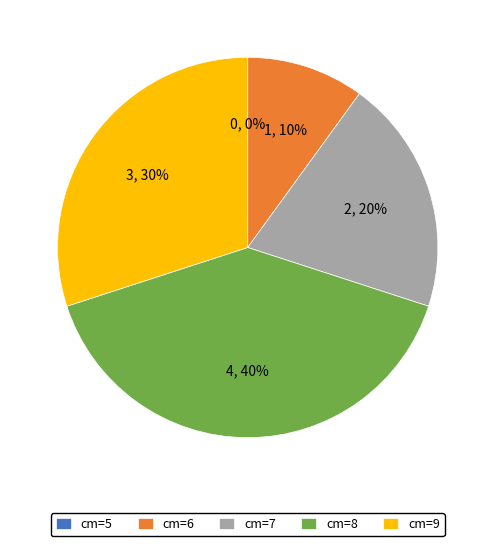

How many segments does this pie chart have?

5